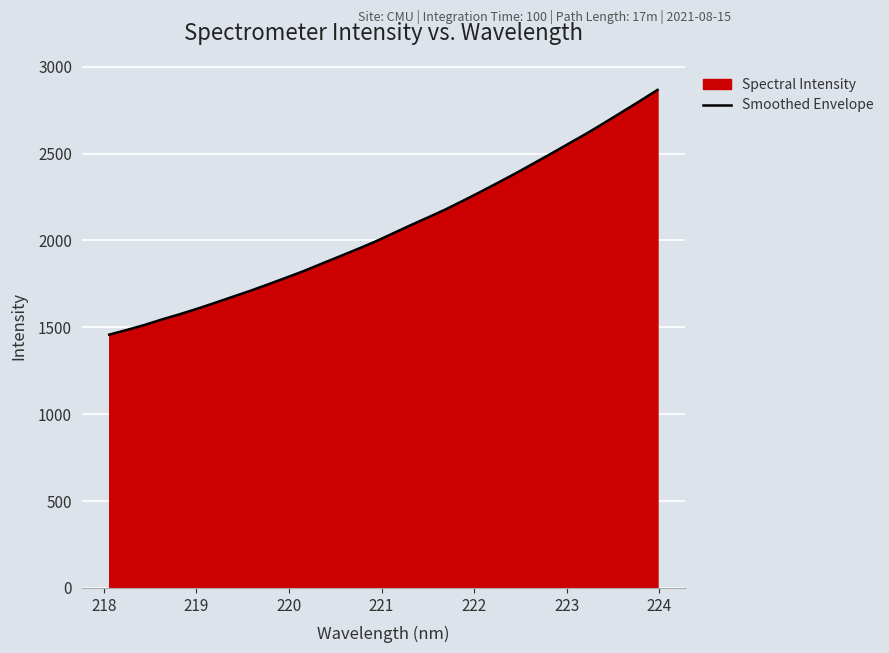

What is the average value?

2067.2